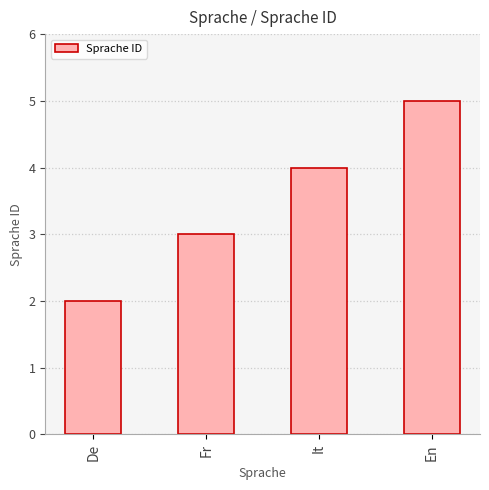

Rank the categories by value from lowest to highest.

De, Fr, It, En